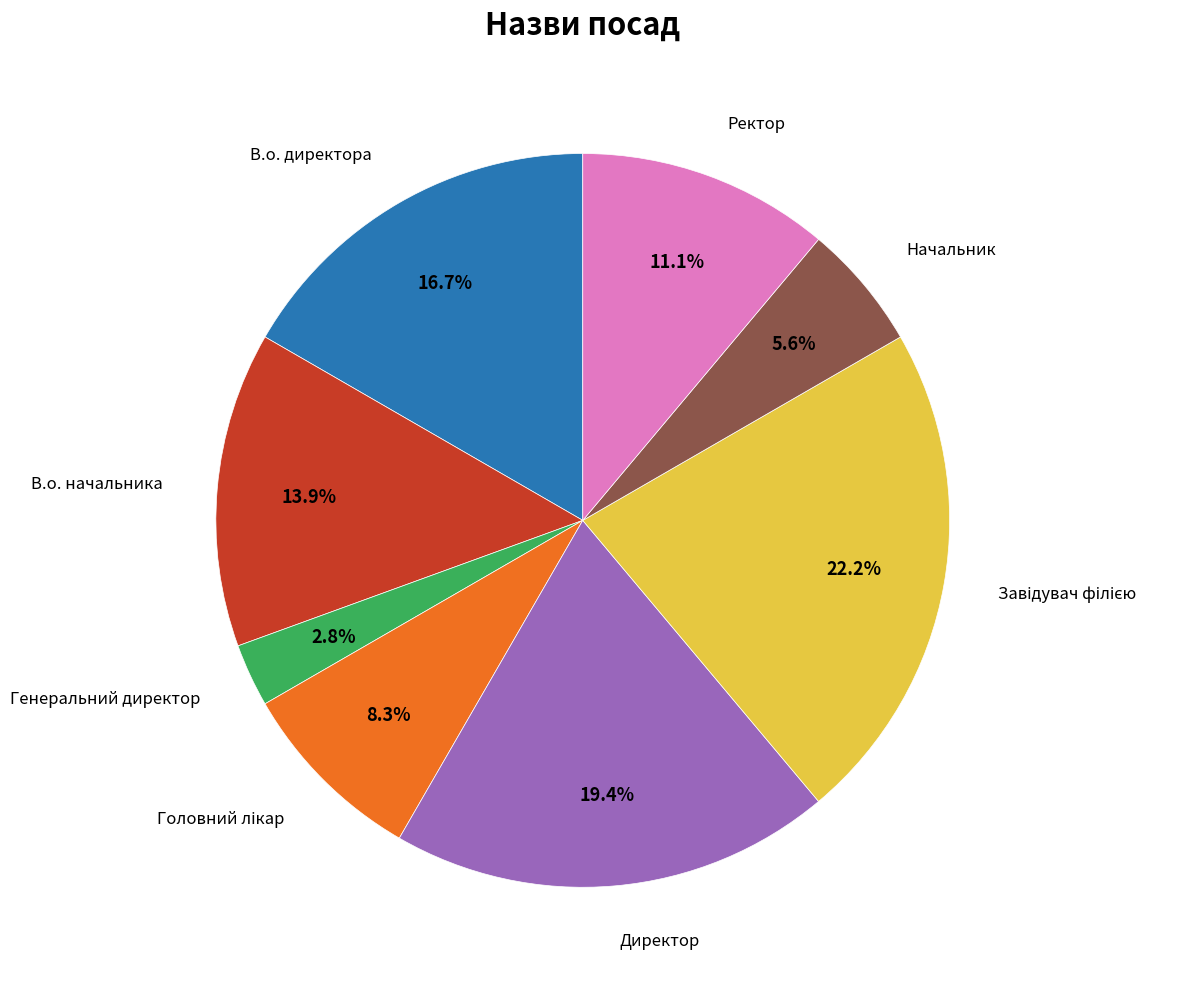

To the nearest percent, what percentage of the pie is В.о. начальника?

14%